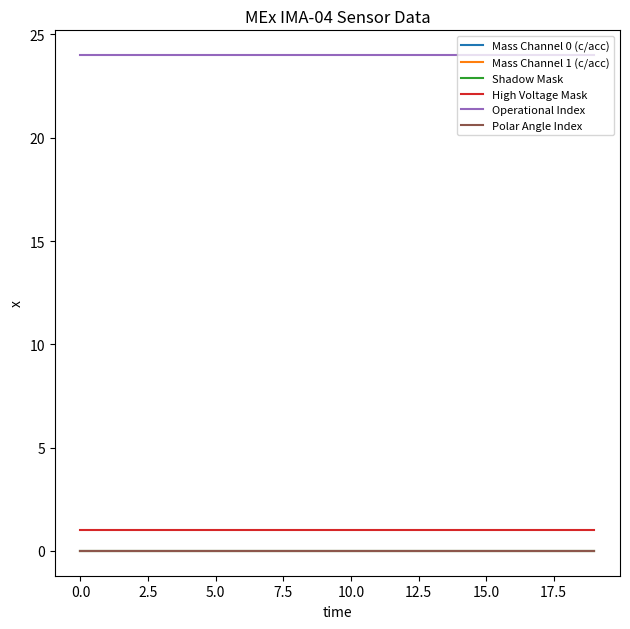

True or false: Mass Channel 1 (c/acc) and Mass Channel 0 (c/acc) cross at least once.

False